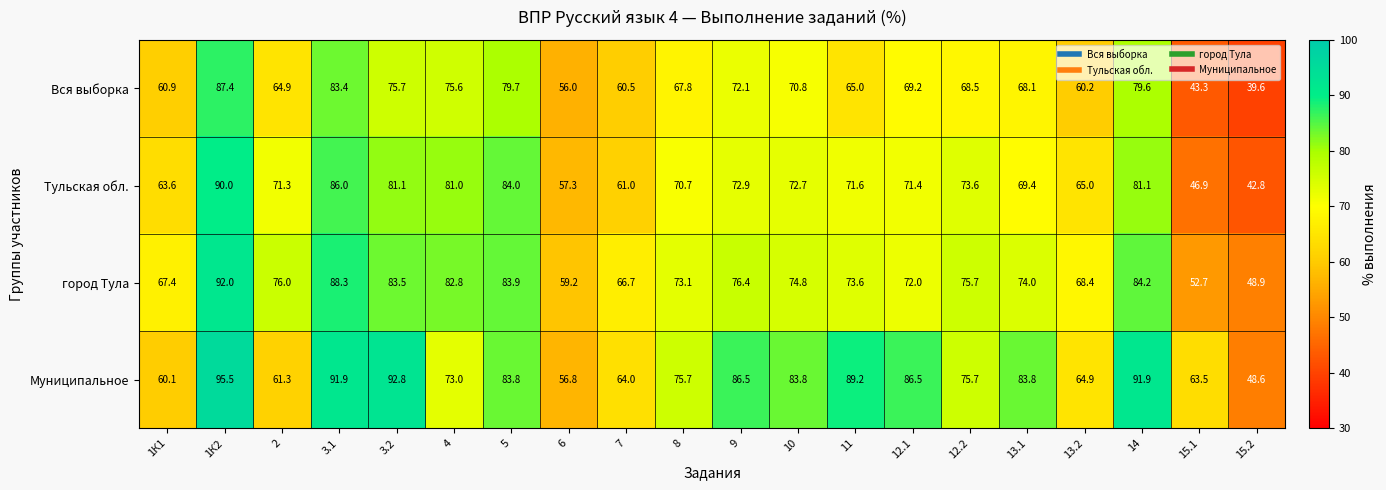

At which label does Тульская обл. first exceed 71?

1К2